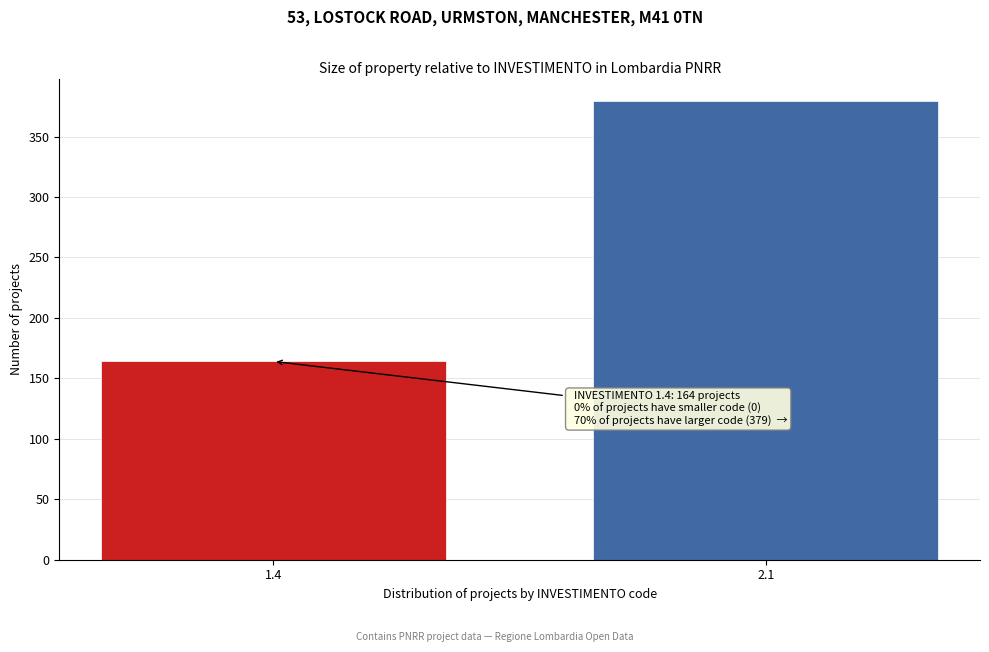

Reading left to right, transcribe all the data shown in this chart.

164	379